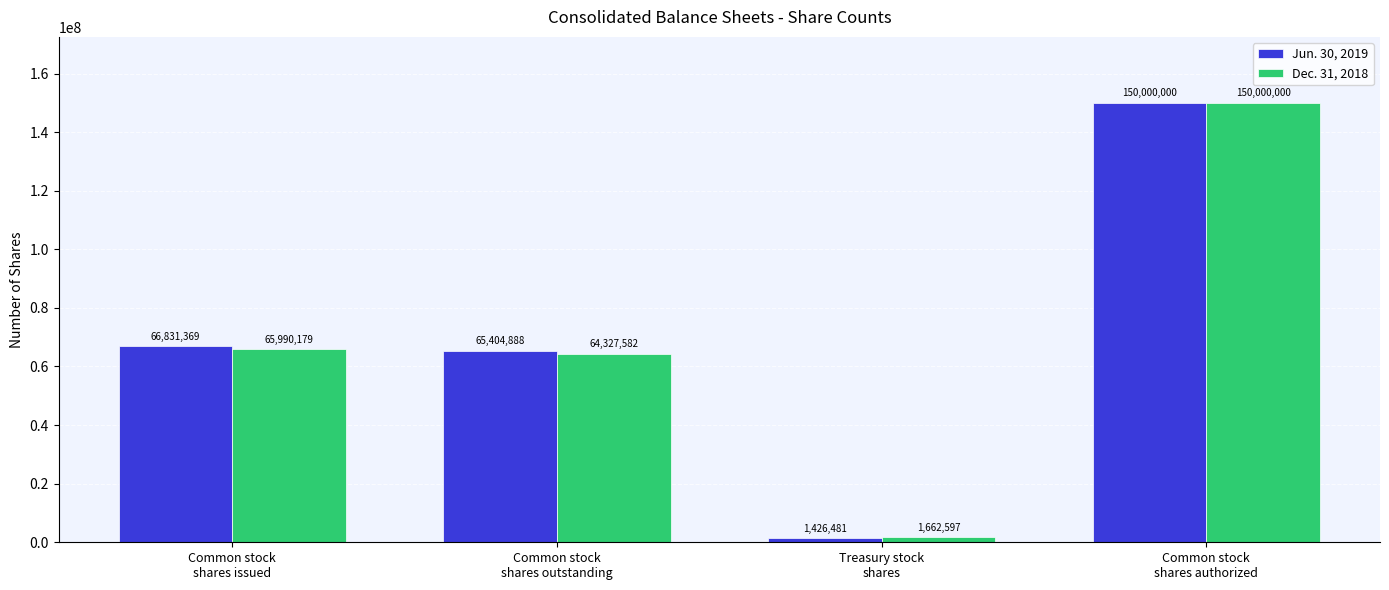

Which series has the largest total across all categories?

Jun. 30, 2019